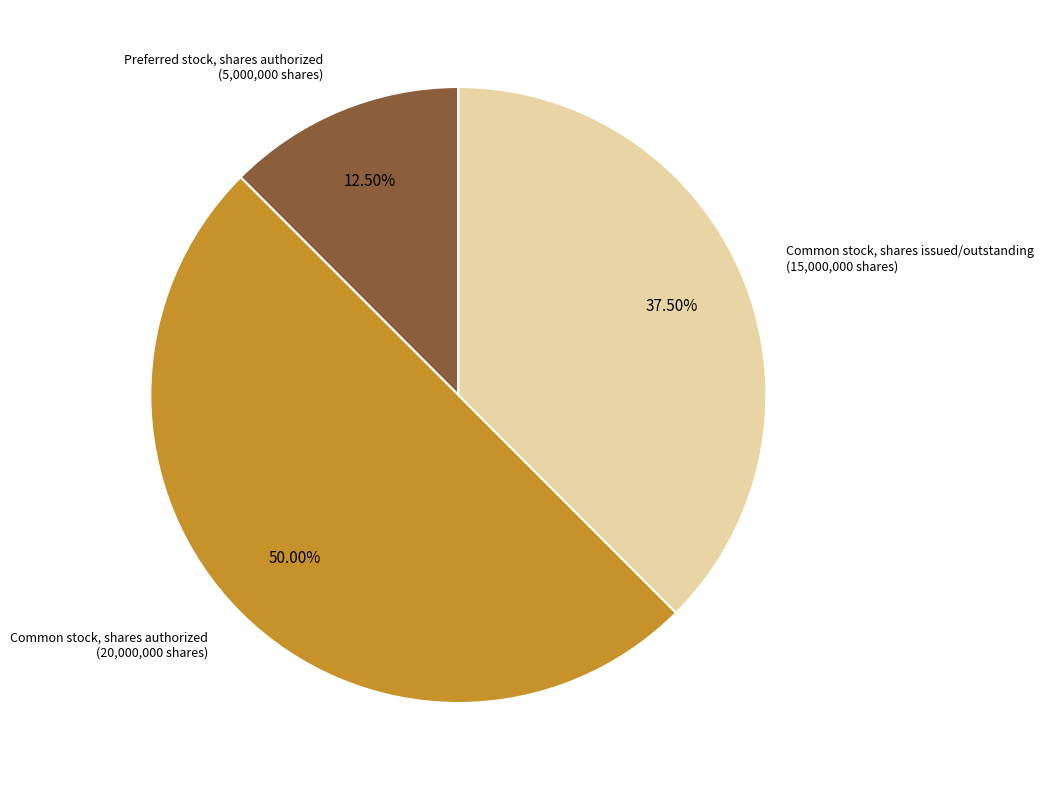

Approximately how many times larger is the value at Common stock, shares issued/outstanding compared to Preferred stock, shares authorized?

3.0